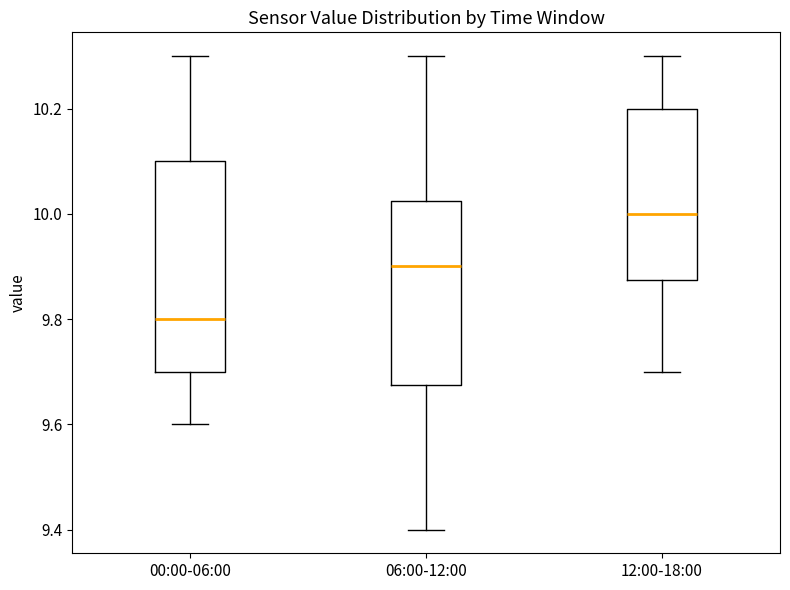

Reading left to right, transcribe this box plot: for each box, give where its median line is, the range the box spans, and where its two whiskers end, as read against the y-axis. The values are not printed on the chart, so give them approximately, as read against the axis.

00:00-06:00: median 9.80, box 9.70 to 10.10, whiskers 9.60 to 10.30
06:00-12:00: median 9.90, box 9.68 to 10.02, whiskers 9.40 to 10.30
12:00-18:00: median 10.00, box 9.88 to 10.20, whiskers 9.70 to 10.30